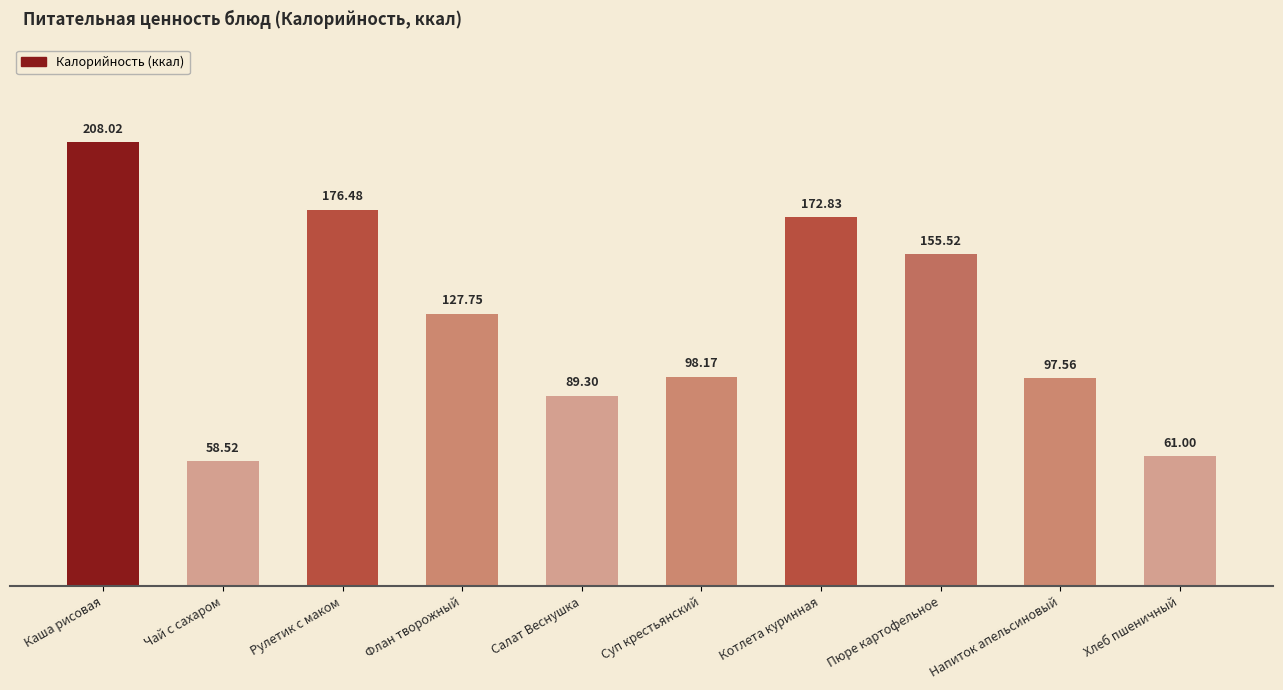

At which category does the chart reach its minimum across all series?

Чай с сахаром